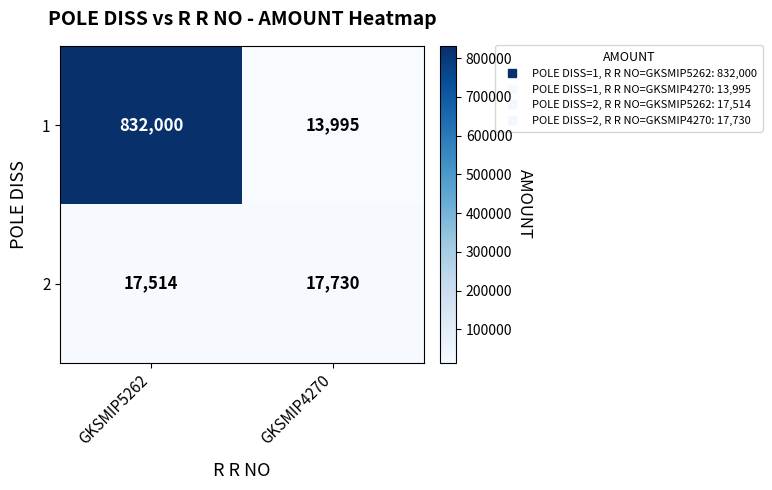

At which category does the chart reach its peak across all series?

GKSMIP5262